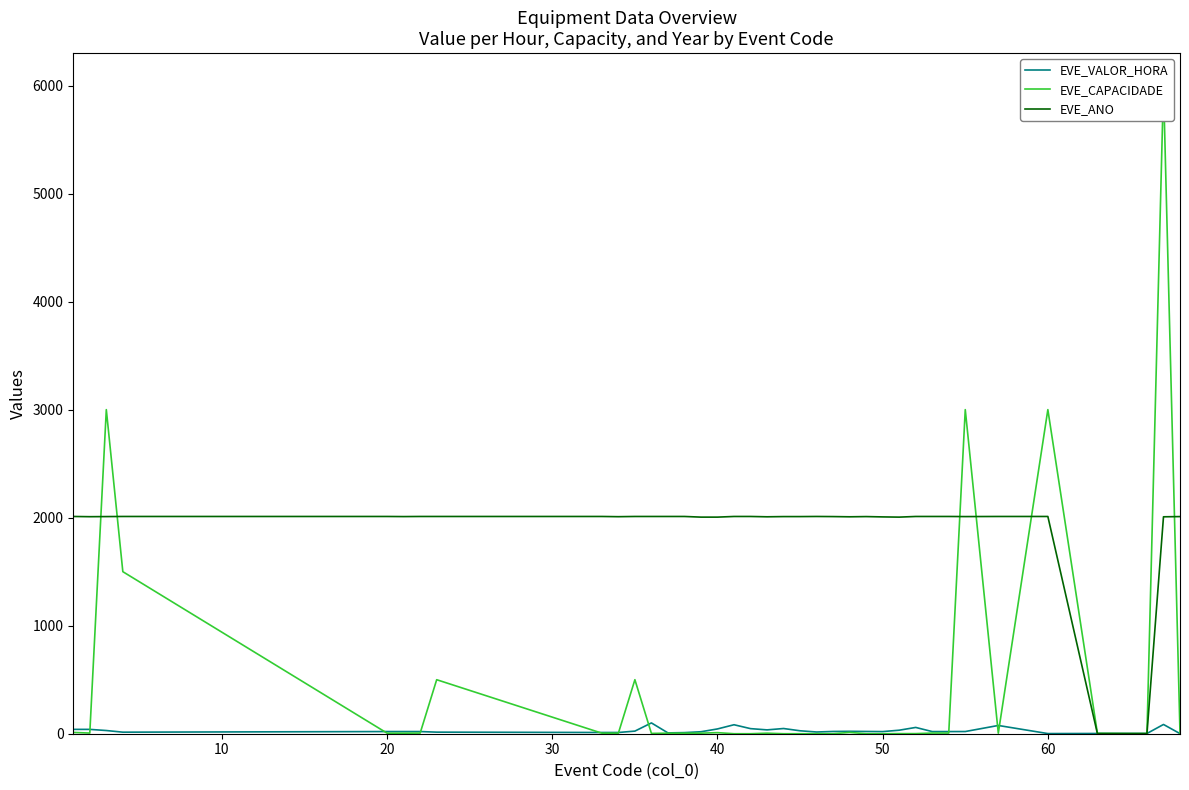

Is the value of EVE_VALOR_HORA at 35 greater than the value of EVE_CAPACIDADE at 15?

No